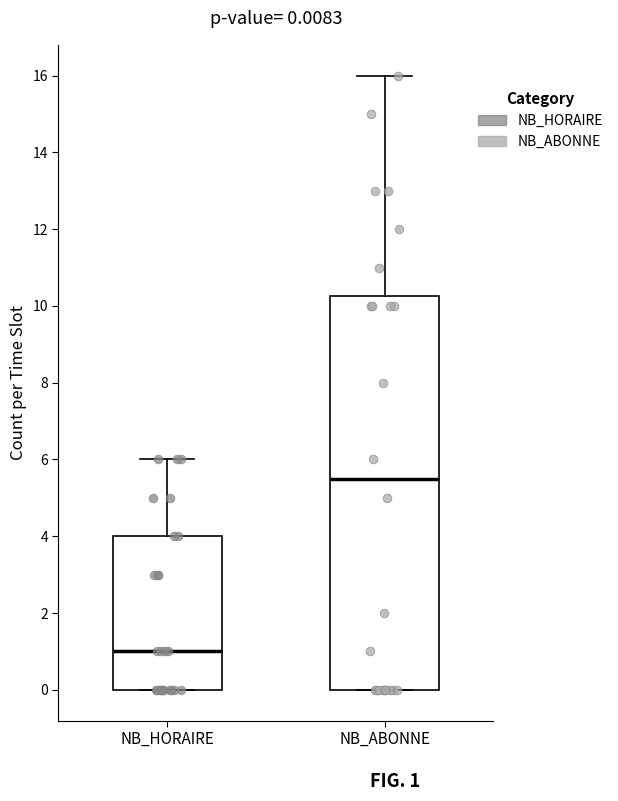

Which box is the tallest, from its lower edge to its upper edge?

NB_ABONNE